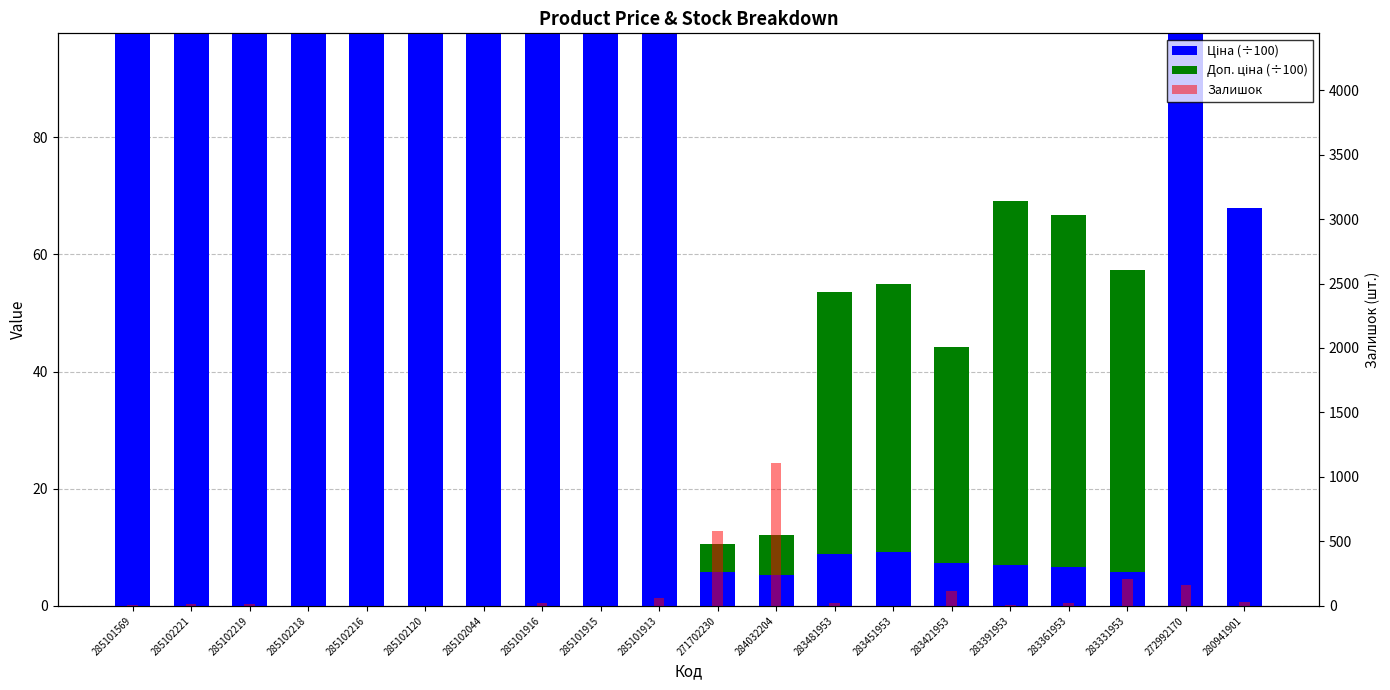

Reading right to left, what are all the values shown in this chart?

Ціна (÷100): 280941901=67.9	272992170=97.8	283331953=5.7	283361953=6.7	283391953=6.9	283421953=7.4	283451953=9.2	283481953=8.9	284032204=5.3	271702230=5.8	285101913=97.8	285101915=97.8	285101916=97.8	285102044=97.8	285102120=97.8	285102216=97.8	285102218=97.8	285102219=97.8	285102221=97.8	285101569=97.8
Доп. ціна (÷100): 280941901=0.0	272992170=0.0	283331953=51.5	283361953=60.1	283391953=62.2	283421953=36.9	283451953=45.8	283481953=44.6	284032204=6.8	271702230=4.8	285101913=0.0	285101915=0.0	285101916=0.0	285102044=0.0	285102120=0.0	285102216=0.0	285102218=0.0	285102219=0.0	285102221=0.0	285101569=0.0
Залишок: 280941901=34.0	272992170=161.0	283331953=205.0	283361953=20.0	283391953=9.0	283421953=113.0	283451953=2.0	283481953=24.0	284032204=1110.0	271702230=584.0	285101913=58.0	285101915=0.0	285101916=26.0	285102044=1.0	285102120=0.0	285102216=0.0	285102218=3.0	285102219=11.0	285102221=11.0	285101569=7.0